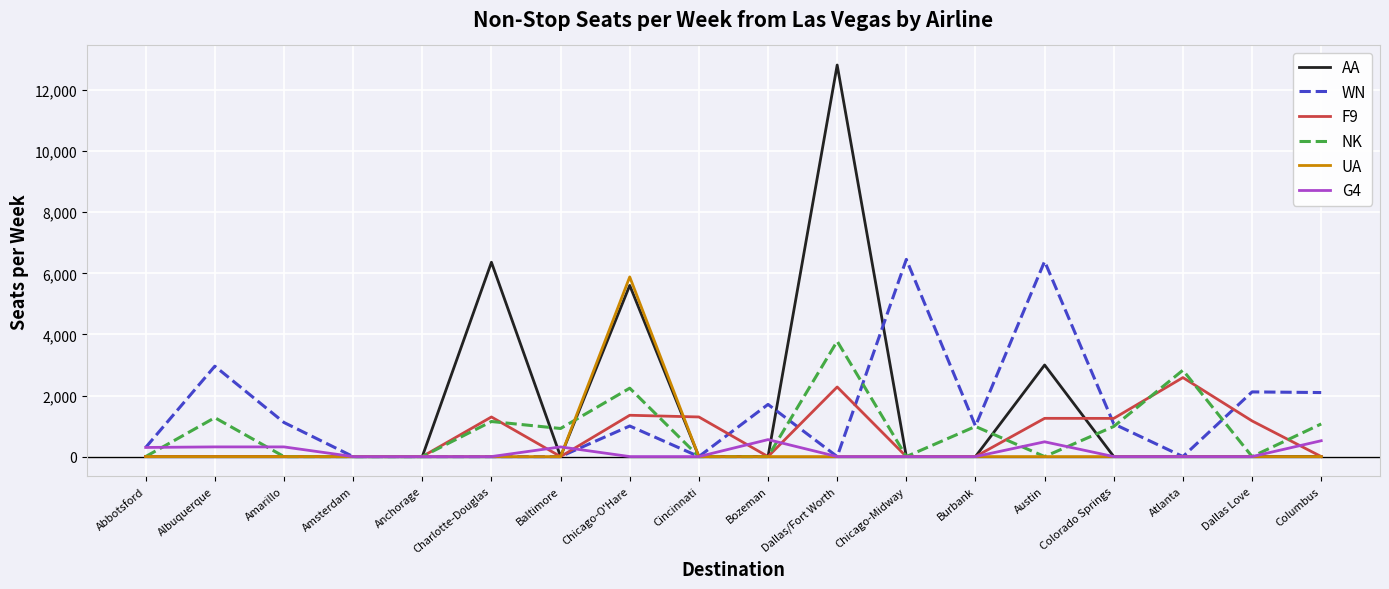

At which label is AA closest to 6410?

Charlotte-Douglas